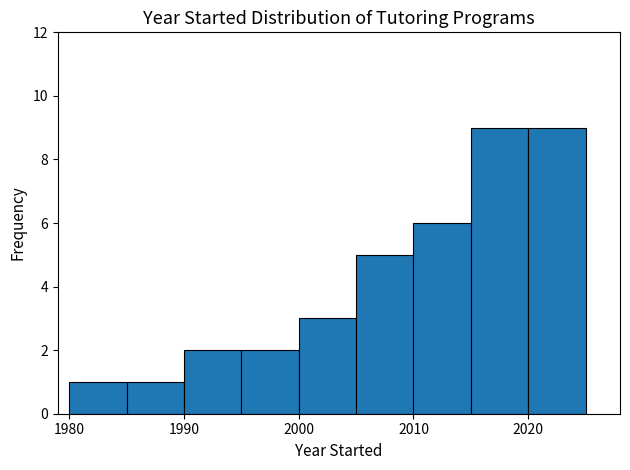

Reading left to right, list every bar in this chart as the range it spans on the x-axis followed by its height. The values are not printed on the chart, so give them approximately, as read against the axis.

1980 to 1985: 1
1985 to 1990: 1
1990 to 1995: 2
1995 to 2000: 2
2000 to 2005: 3
2005 to 2010: 5
2010 to 2015: 6
2015 to 2020: 9
2020 to 2025: 9